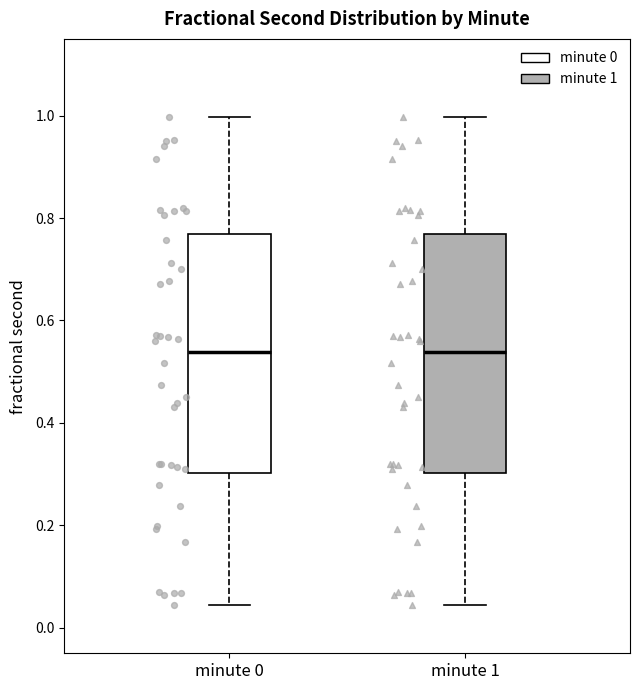

Reading left to right, transcribe this box plot: for each box, give where its median line is, the range the box spans, and where its two whiskers end, as read against the y-axis. The values are not printed on the chart, so give them approximately, as read against the axis.

minute 0: median 0.54, box 0.30 to 0.76, whiskers 0.04 to 1.00
minute 1: median 0.54, box 0.30 to 0.76, whiskers 0.04 to 1.00